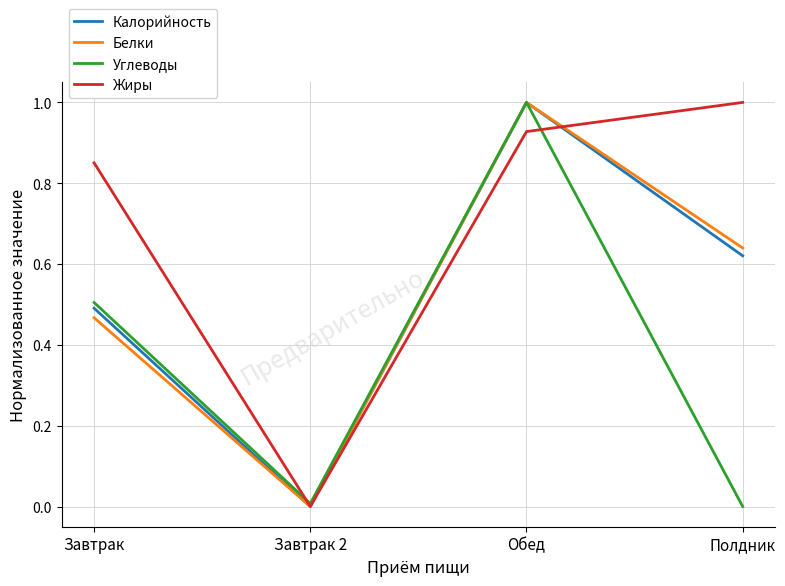

What is the maximum value for Углеводы?

1.0